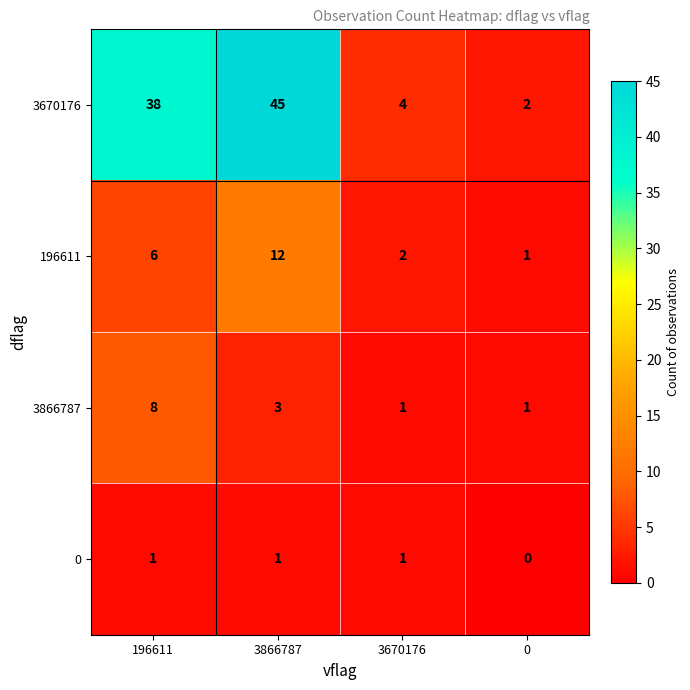

What is the average value of the 3866787 series?

3